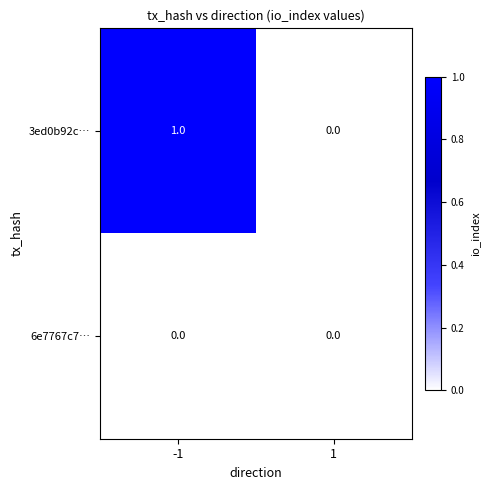

True or false: 3ed0b92c… has a value of 0 at 1.

True